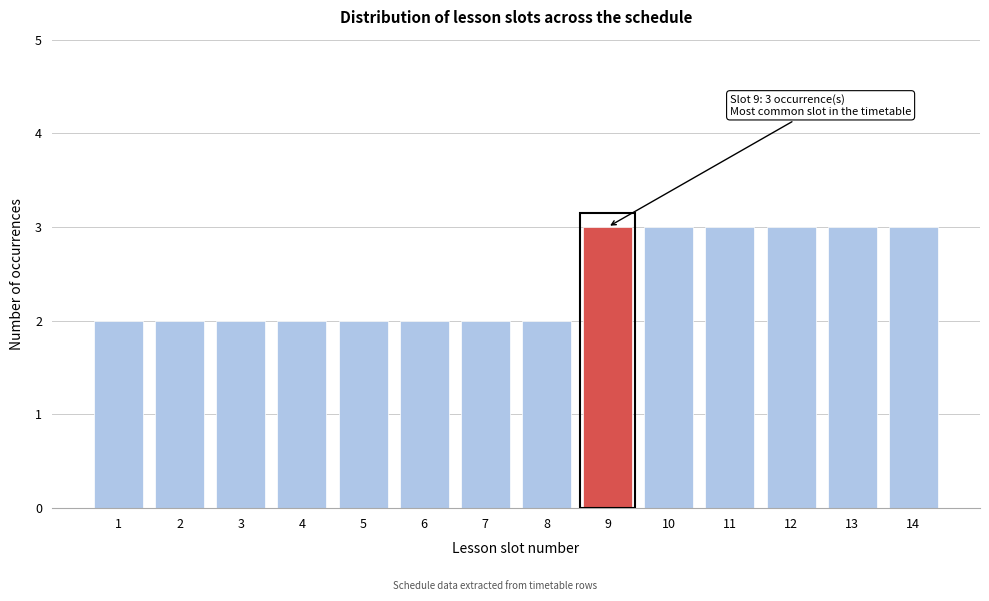

Reading right to left, what are all the values shown in this chart?

14=3	13=3	12=3	11=3	10=3	9=3	8=2	7=2	6=2	5=2	4=2	3=2	2=2	1=2